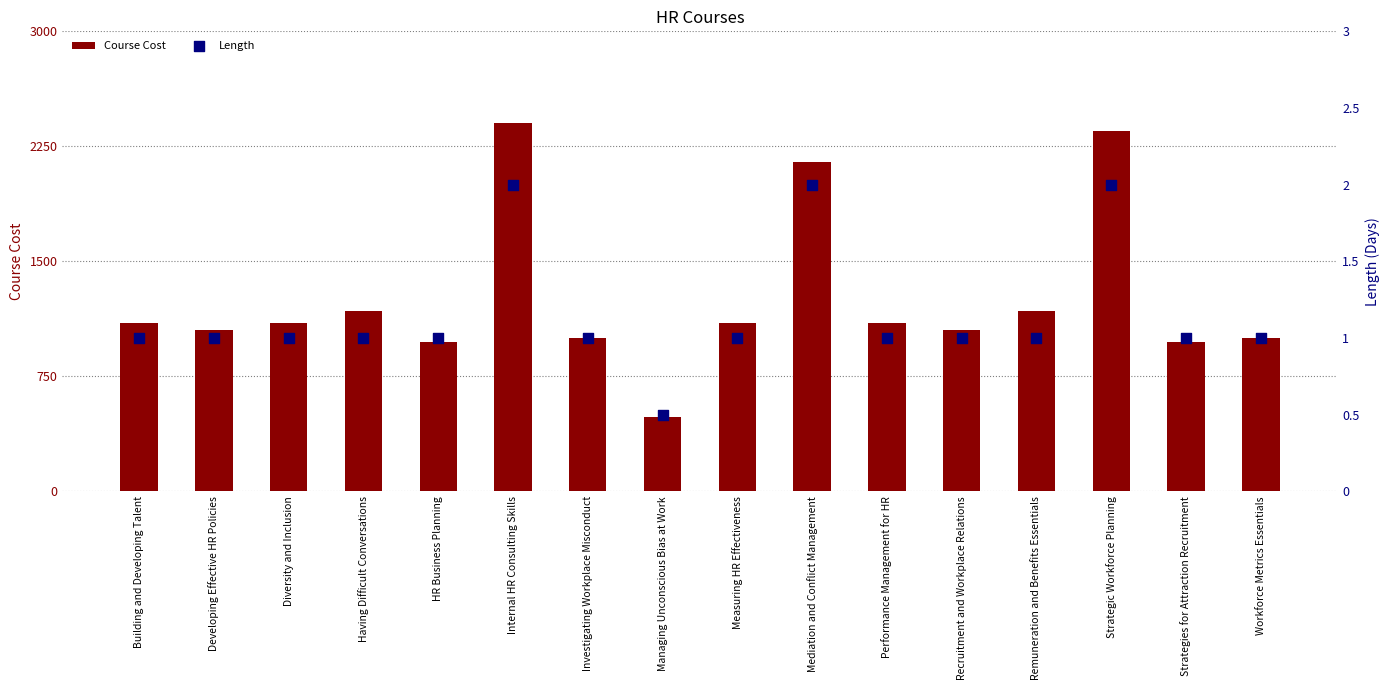

What are all the series names shown in the legend?

Course Cost, Length